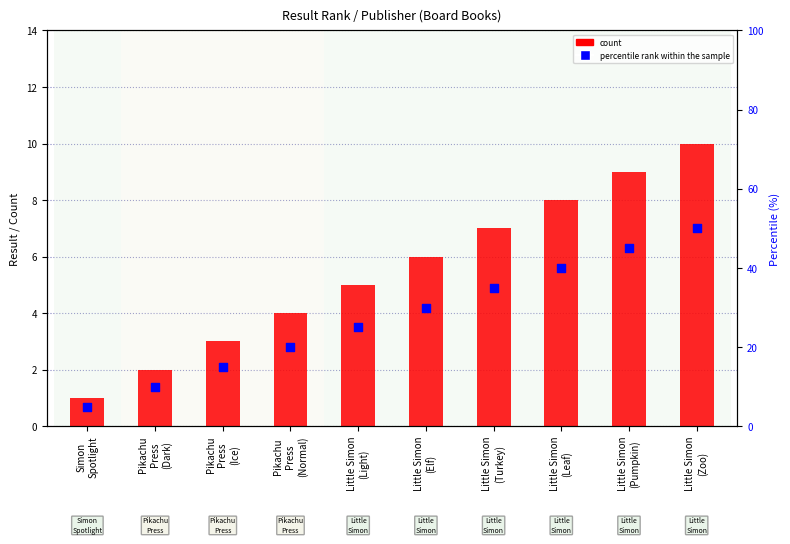

At which category is the sum across all series the highest?

Little Simon
(Zoo)